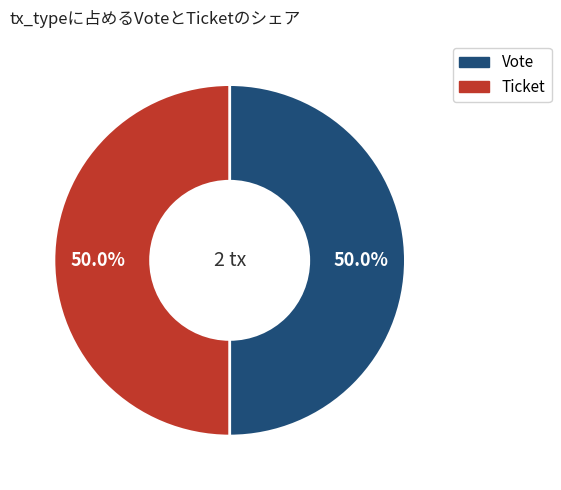

Rank the categories by value from highest to lowest.

Vote (direction=-1), Ticket (direction=1)